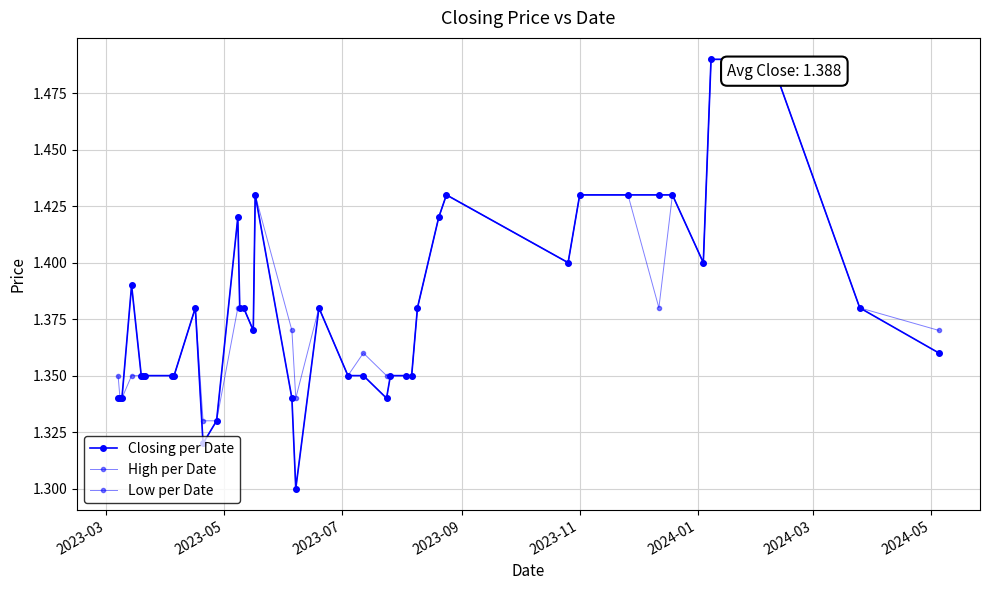

Is this an area chart (filled region under the line)?

No